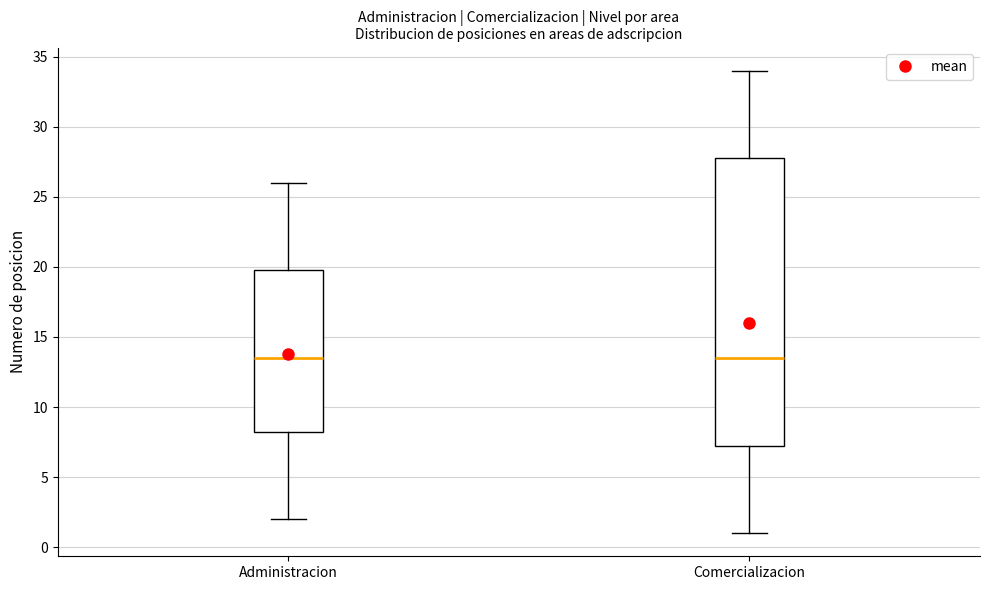

Comparing the boxes themselves (not the whiskers), which one is the tallest?

Comercializacion